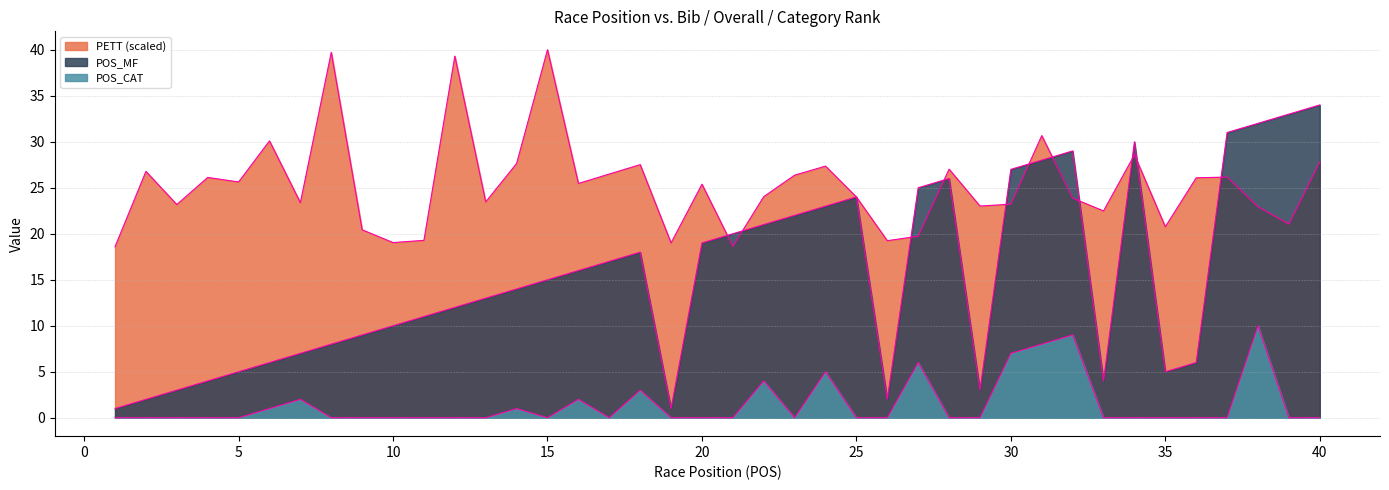

What is the difference between the PETT values at 21 and 3?

4.5